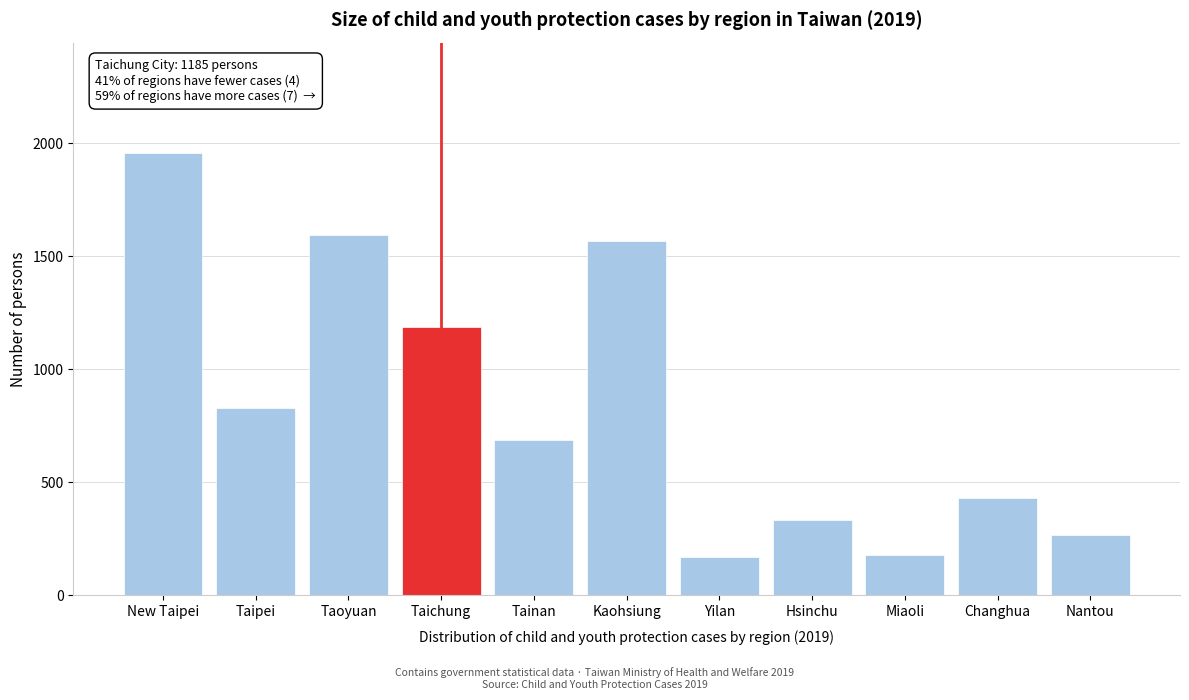

Reading left to right, list all the values displayed in this chart.

1956	829	1592	1185	688	1566	169	334	180	431	268